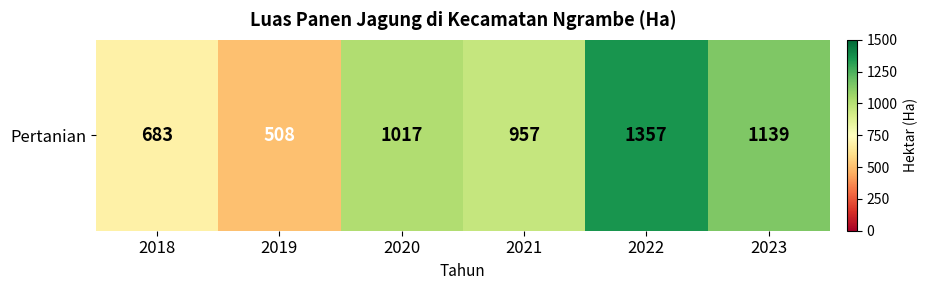

The value at 2021 is 957. True or false?

True